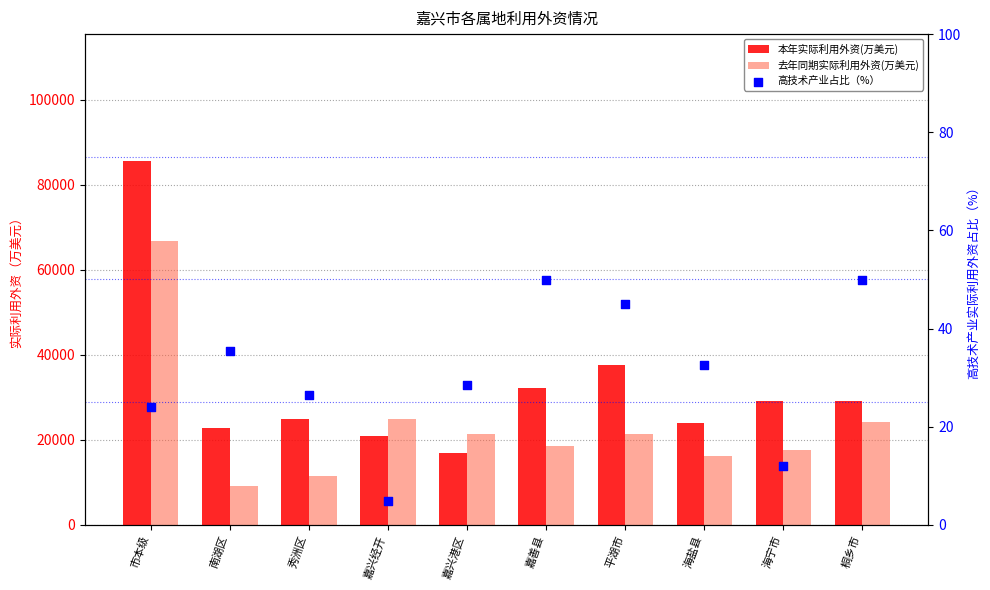

Is the value of 高技术产业占比（%） at 市本级 greater than the value of 去年同期实际利用外资(万美元) at 南湖区?

No